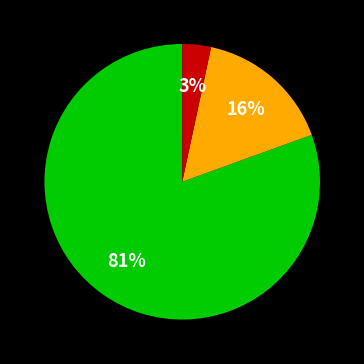

To the nearest percent, what is the average slice percentage?

33%